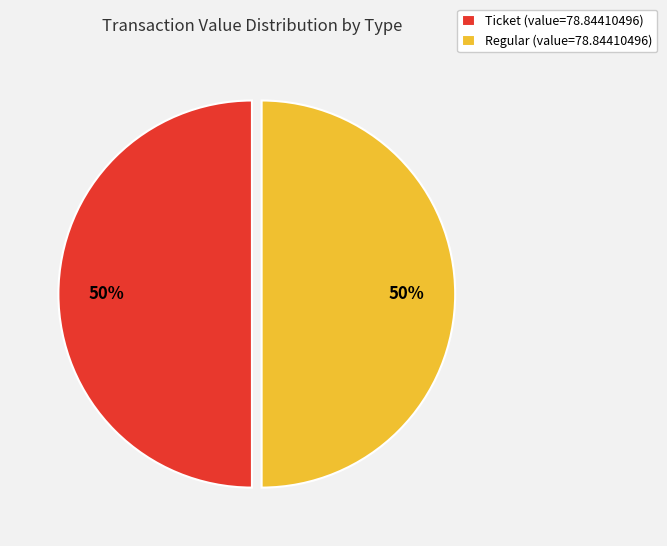

Combined, do Ticket (value=78.84410496) and Regular (value=78.84410496) account for over 50%?

Yes